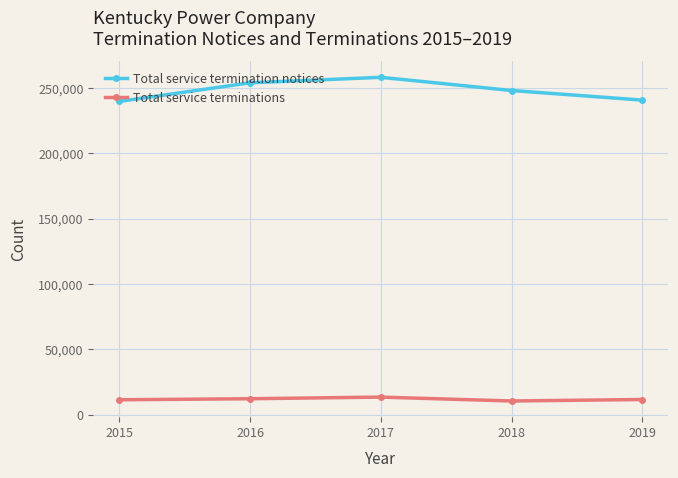

What is the minimum value shown in the chart?

10512